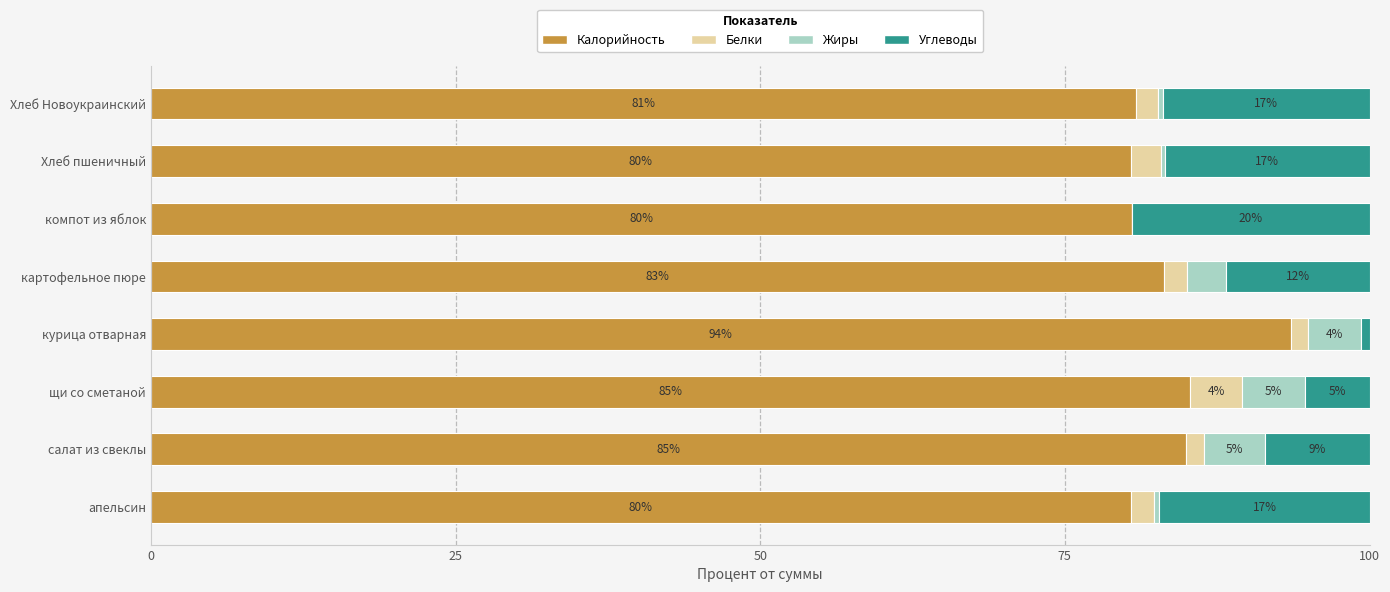

Is it true that Калорийность equals 80.4 at апельсин?

True